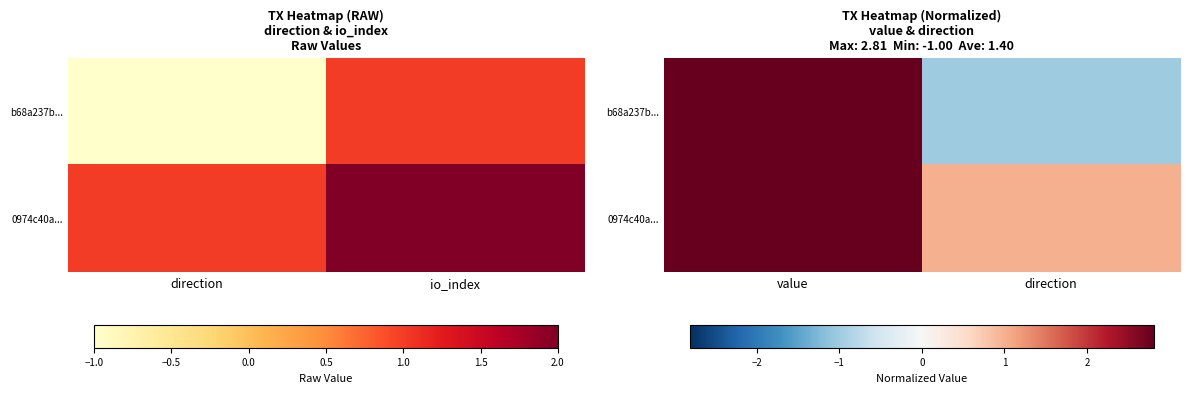

At direction, list the series in order from largest to smallest.

0974c40a..., b68a237b...